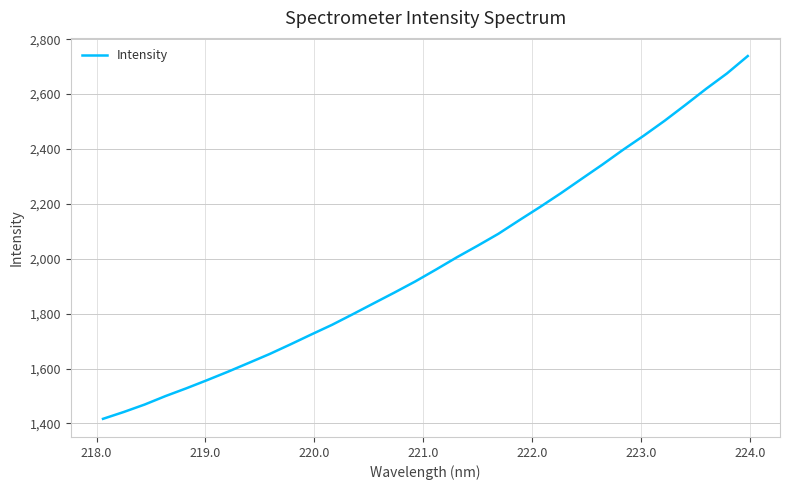

What is the maximum value shown in the chart?

2738.5